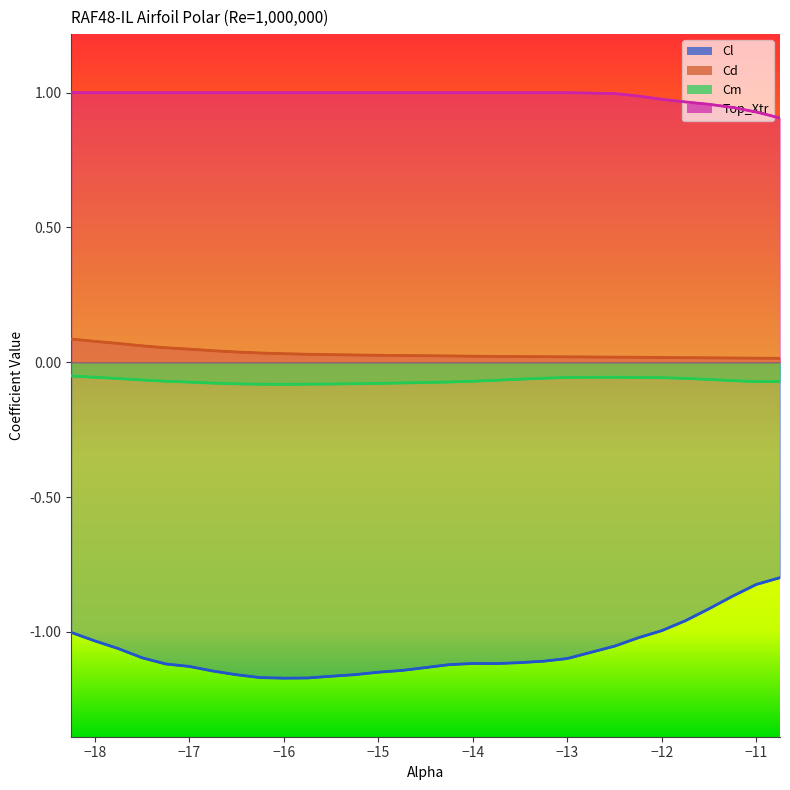

What are all the series names shown in the legend?

Cl, Cd, Cm, Top_Xtr